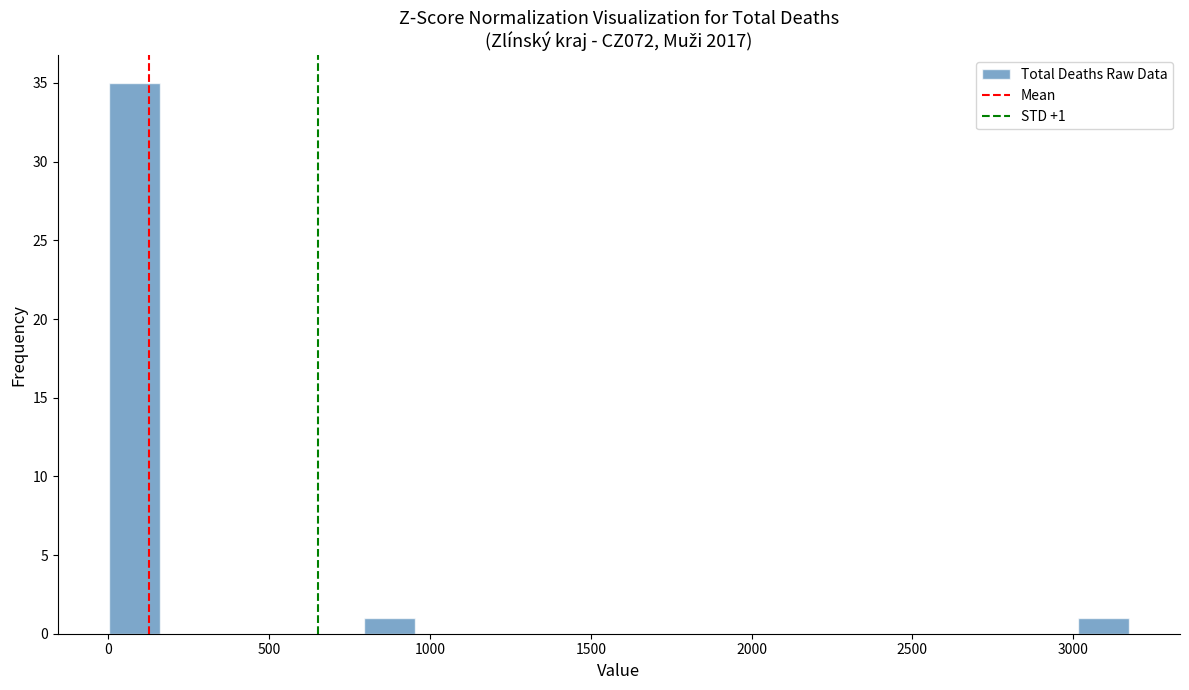

Around what value on the x-axis is the tallest bar? Give the approximate position of its centre, as read against the axis.

100